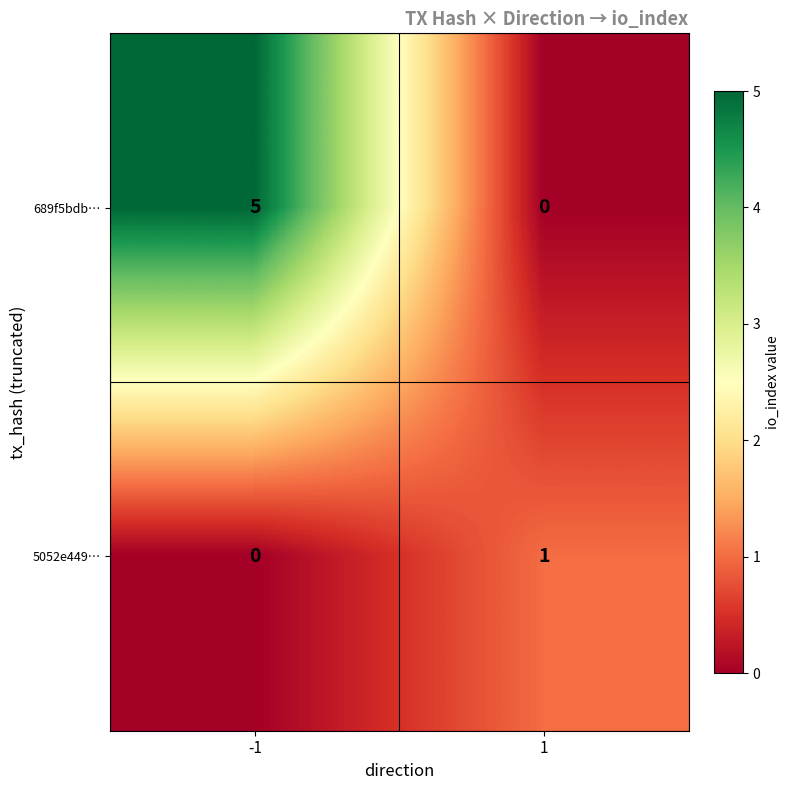

The 689f5bdb… series shows 5 at -1. True or false?

True